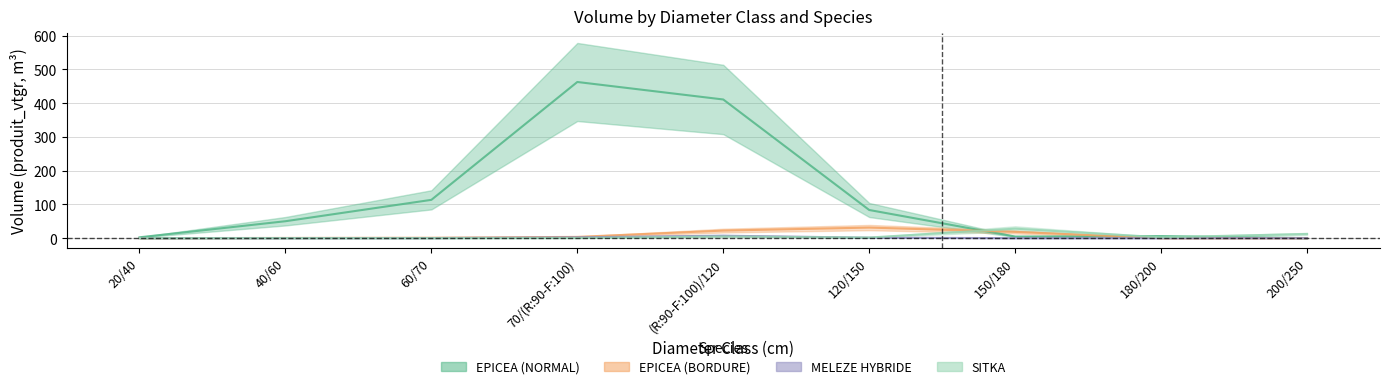

What are all the series names shown in the legend?

EPICEA (NORMAL), EPICEA (BORDURE), MELEZE HYBRIDE, SITKA